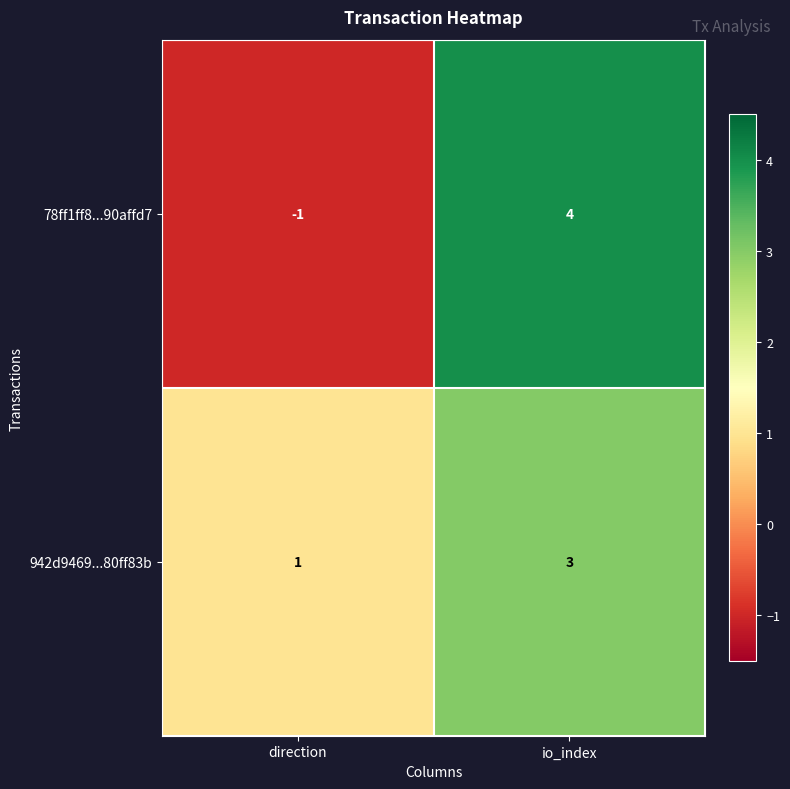

Reading left to right, transcribe all the data shown in this chart.

78ff1ff8...90affd7: direction=-1	io_index=4
942d9469...80ff83b: direction=1	io_index=3